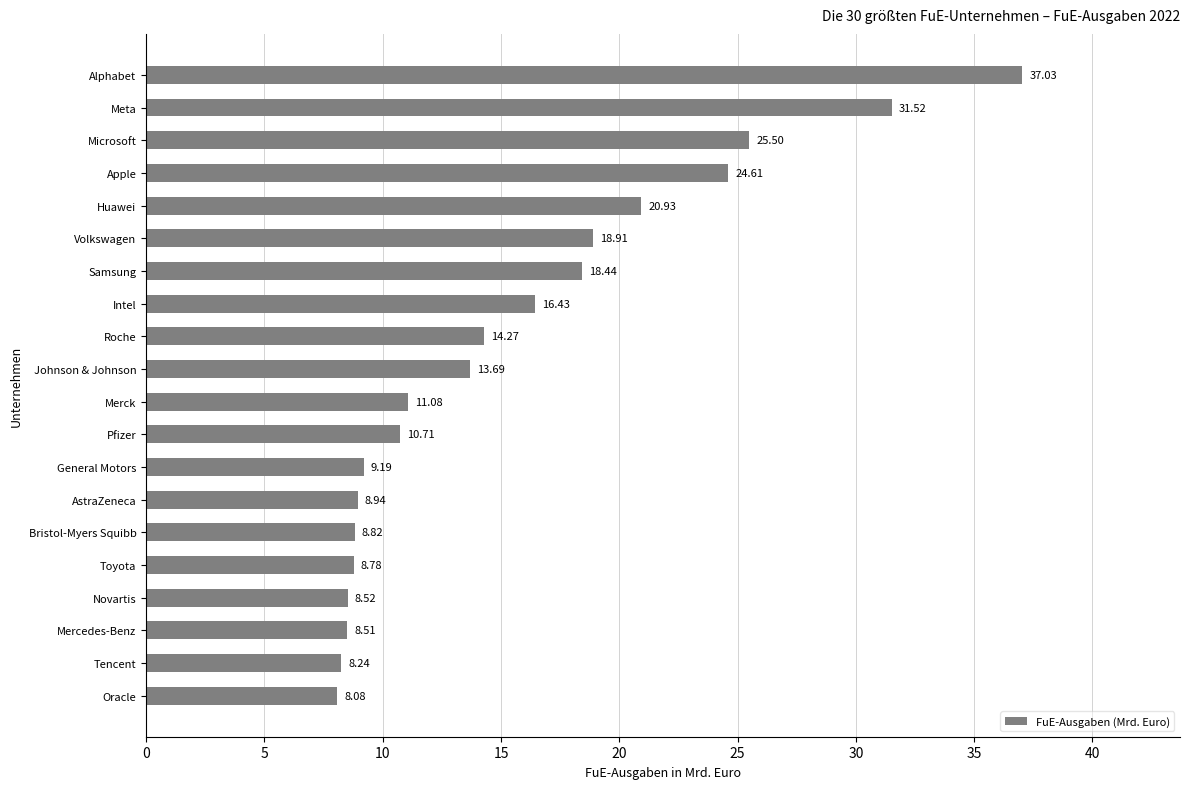

What is the change in value from Intel to Novartis?

-7.9